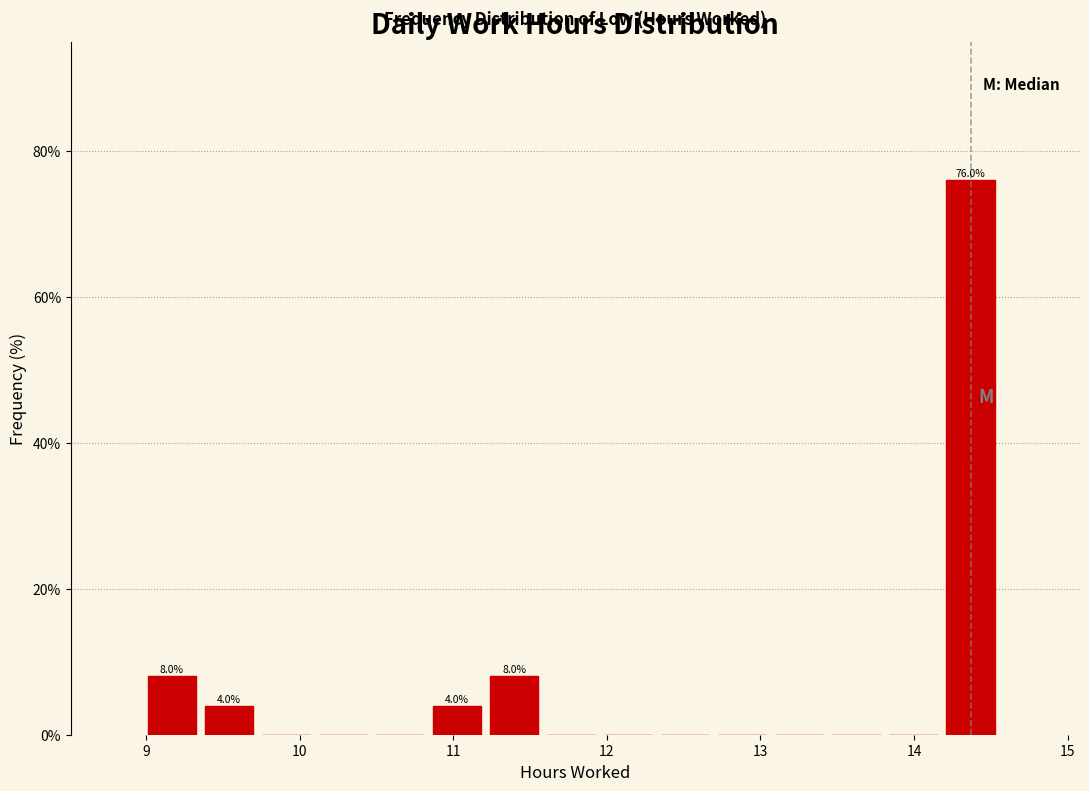

Around what value on the x-axis is the tallest bar? Give the approximate position of its centre, as read against the axis.

14.4